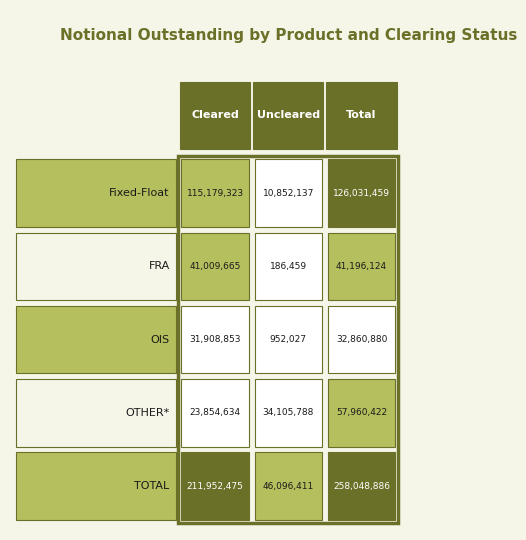

Is the value of FRA at 0 greater than the value of OIS at 0?

Yes